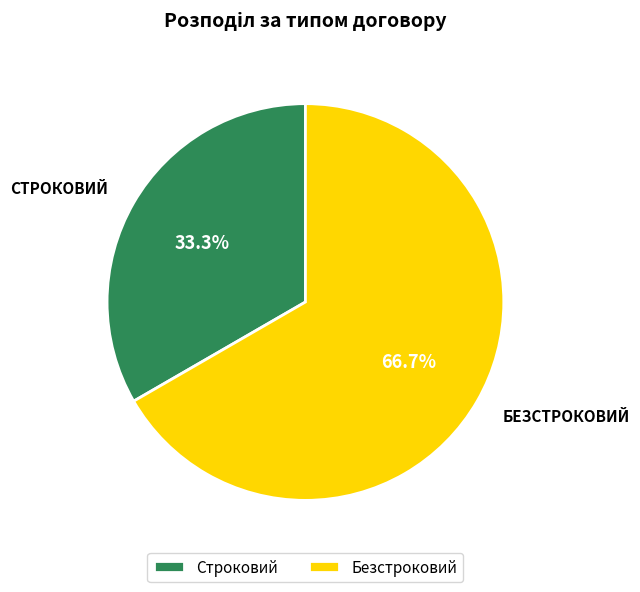

To the nearest percent, what is the difference between the largest and smallest slice percentages?

33%